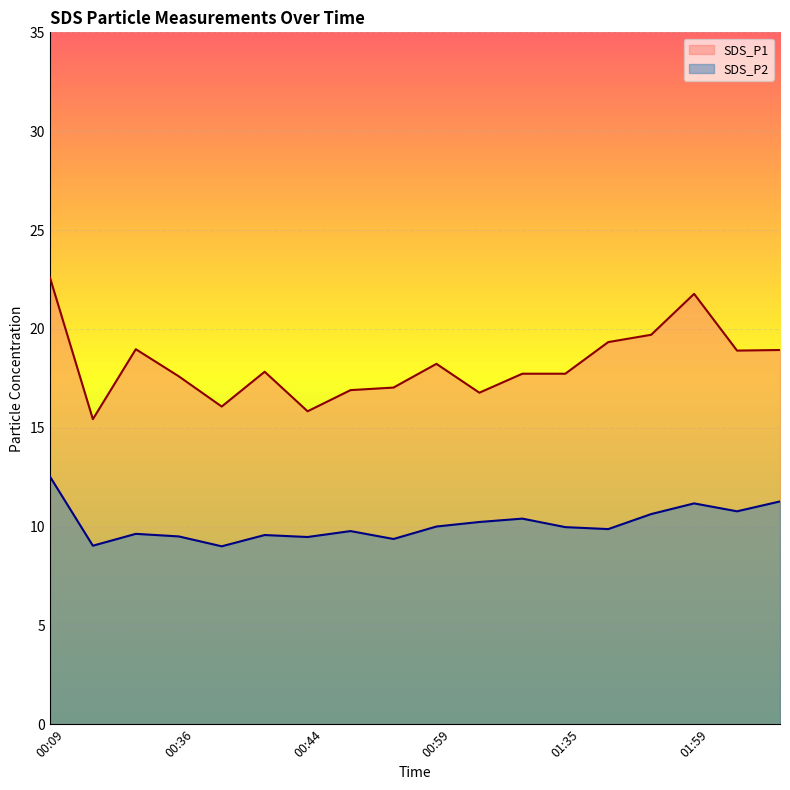

What is the difference between the second highest and minimum values in the SDS_P2 series?

2.3